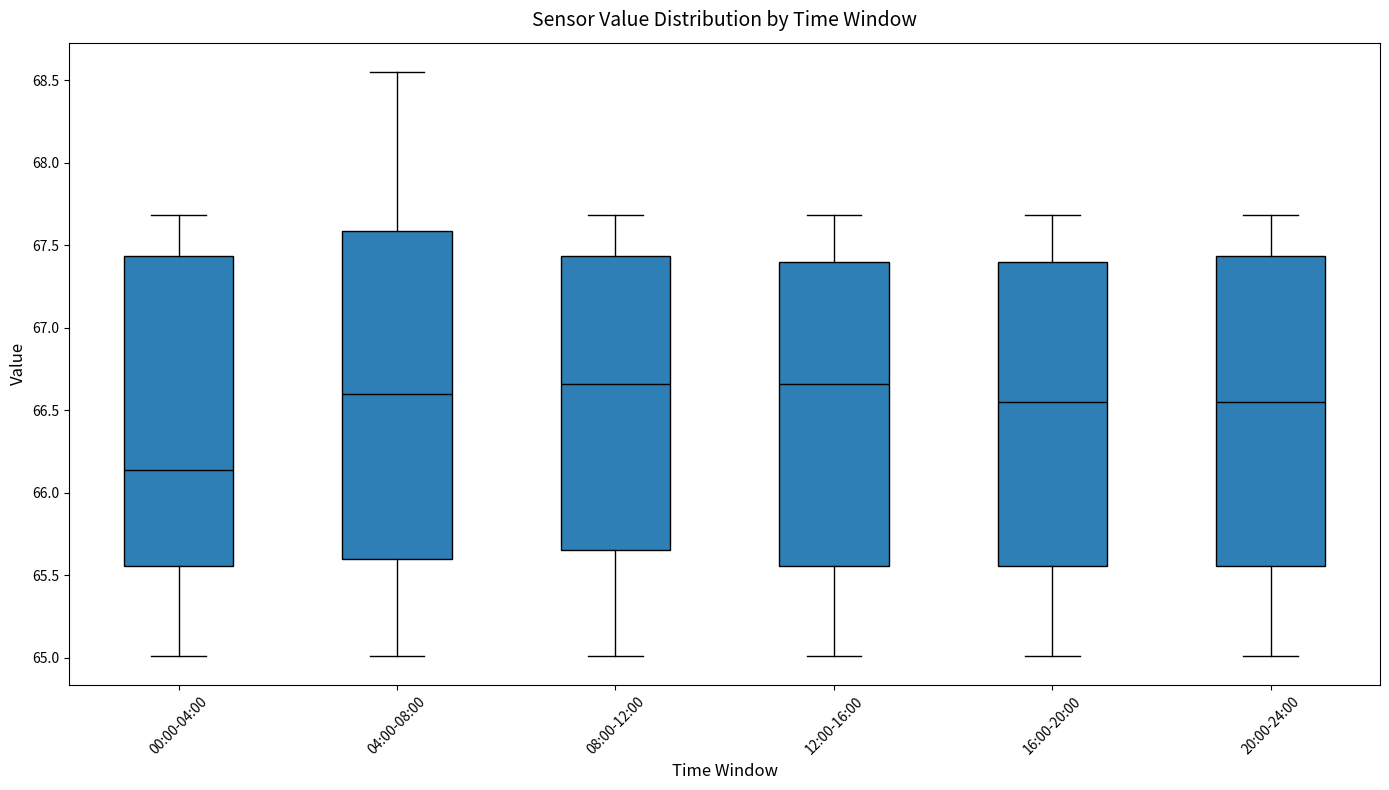

Where is the lower edge of the box for 04:00-08:00 on the y-axis? The values are not printed on the chart, so give them approximately, as read against the axis.

65.60